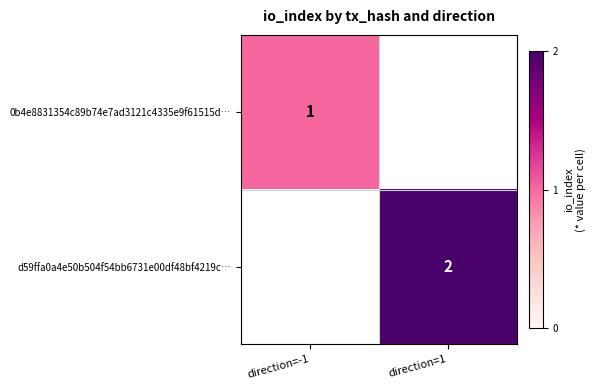

The 0b4e8831354c89b74e7ad3121c4335e9f61515d… series shows 1.8 at direction=-1. True or false?

False